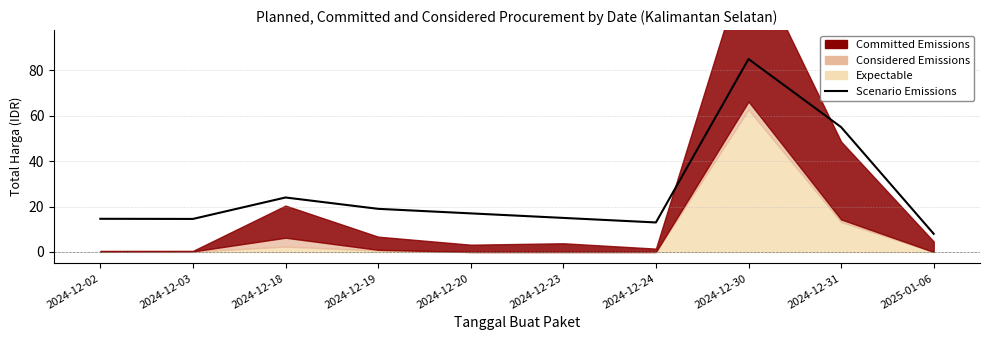

What is the label of the 7th point from the left?

2024-12-24